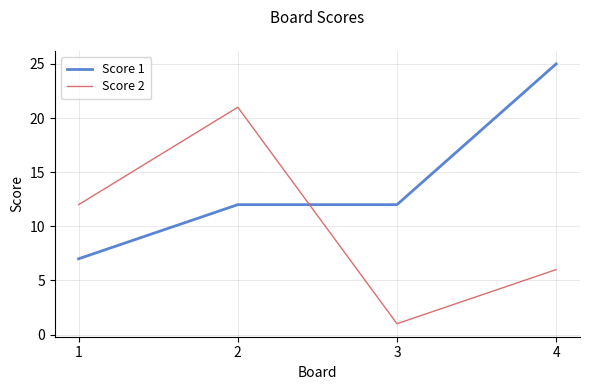

At which label does Score 1 reach its peak?

4